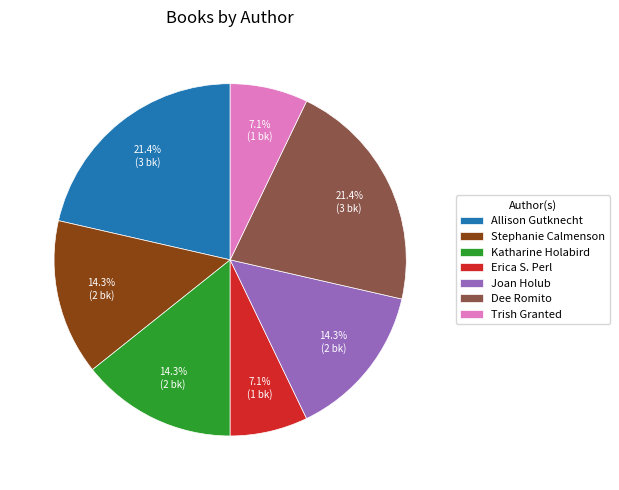

To the nearest percent, what percentage of the pie is Joan Holub?

14%